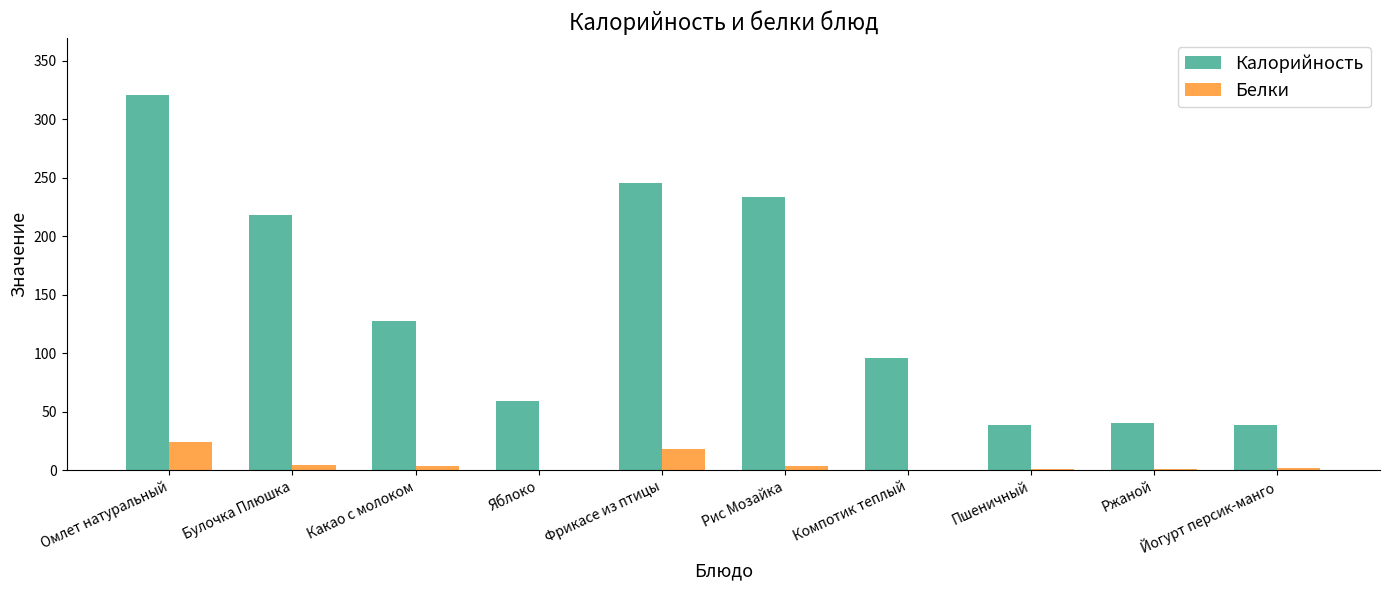

The Калорийность series shows 38.7 at Йогурт персик-манго. True or false?

True